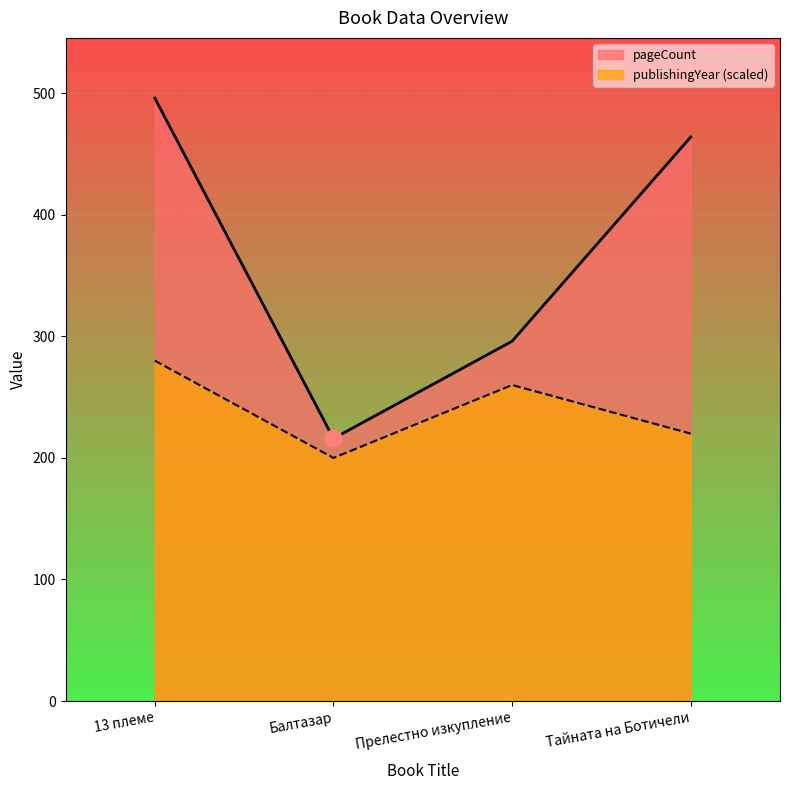

True or false: publishingYear and pageCount cross at least once.

False